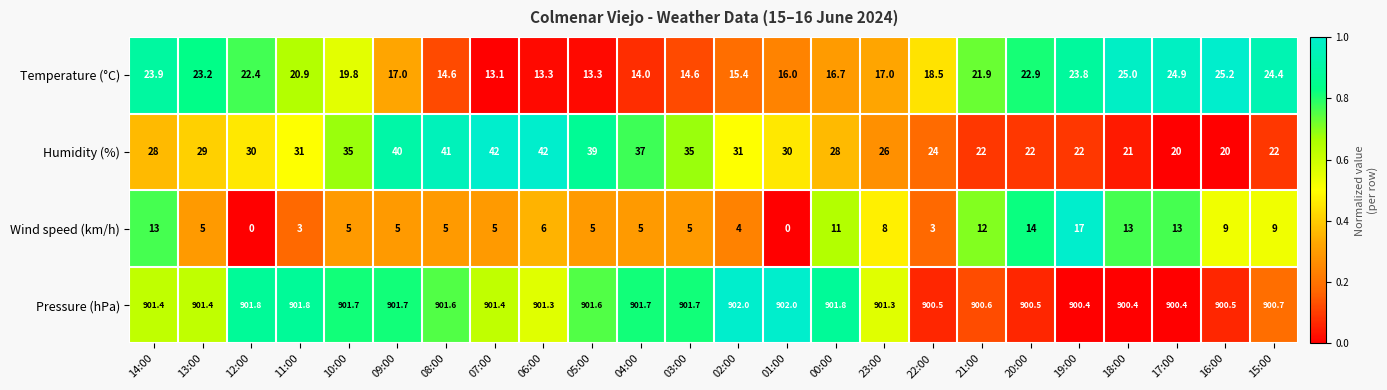

True or false: Wind speed (km/h) has a value of 3.0 at 11:00.

True